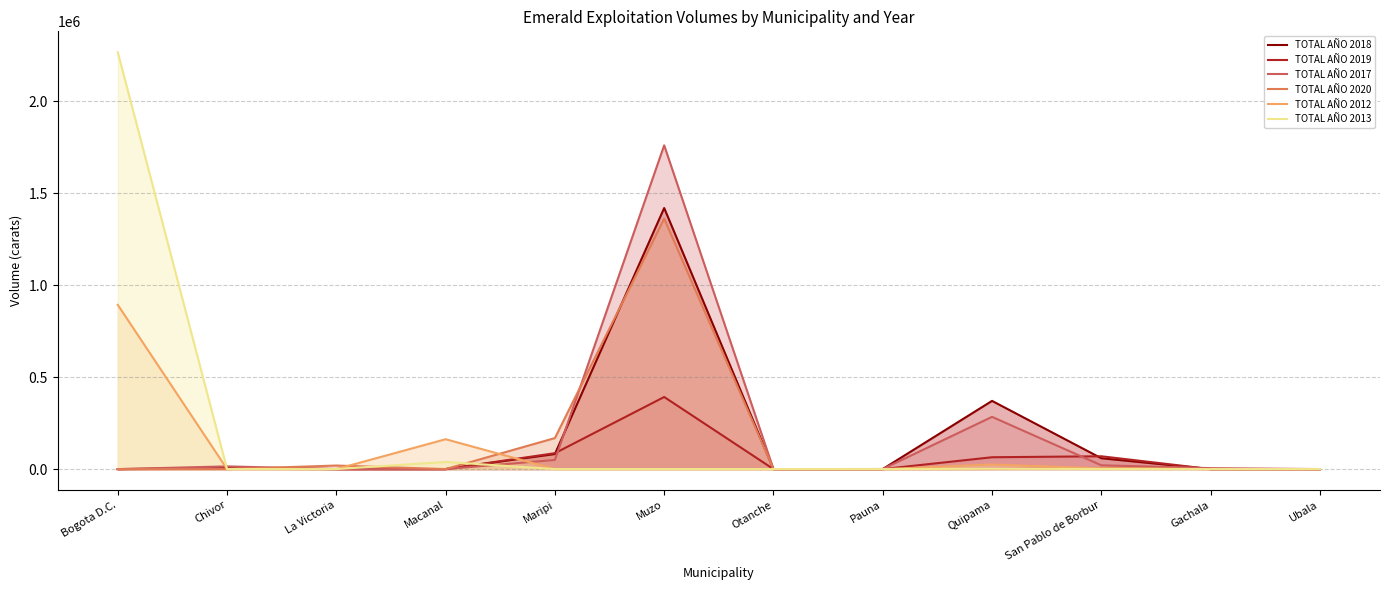

Reading right to left, what are all the values shown in this chart?

TOTAL AÑO 2018: Ubala=0.0	Gachala=35.0	San Pablo de Borbur=58897.4	Quipama=370629.4	Pauna=300.0	Otanche=227.9	Muzo=1418587.8	Maripi=81747.2	Macanal=0.0	La Victoria=0.0	Chivor=5246.2	Bogota D.C.=0.0
TOTAL AÑO 2019: Ubala=0.0	Gachala=0.0	San Pablo de Borbur=69682.2	Quipama=64350.8	Pauna=0.0	Otanche=0.0	Muzo=391766.4	Maripi=86366.9	Macanal=0.0	La Victoria=0.0	Chivor=1550.0	Bogota D.C.=0.0
TOTAL AÑO 2017: Ubala=83.0	Gachala=5200.0	San Pablo de Borbur=20654.3	Quipama=283882.7	Pauna=440.0	Otanche=0.0	Muzo=1759238.1	Maripi=49623.4	Macanal=0.0	La Victoria=0.0	Chivor=14794.0	Bogota D.C.=0.0
TOTAL AÑO 2020: Ubala=0.0	Gachala=37.2	San Pablo de Borbur=6288.8	Quipama=480.5	Pauna=0.0	Otanche=0.0	Muzo=1360737.9	Maripi=168551.0	Macanal=0.0	La Victoria=19375.0	Chivor=0.0	Bogota D.C.=0.0
TOTAL AÑO 2012: Ubala=0.0	Gachala=0.0	San Pablo de Borbur=4000.0	Quipama=24800.0	Pauna=0.0	Otanche=0.0	Muzo=0.0	Maripi=0.0	Macanal=162320.0	La Victoria=0.0	Chivor=120.0	Bogota D.C.=892457.5
TOTAL AÑO 2013: Ubala=0.0	Gachala=0.0	San Pablo de Borbur=600.0	Quipama=1736.0	Pauna=0.0	Otanche=0.0	Muzo=0.0	Maripi=0.0	Macanal=38756.5	La Victoria=0.0	Chivor=330.0	Bogota D.C.=2265468.8